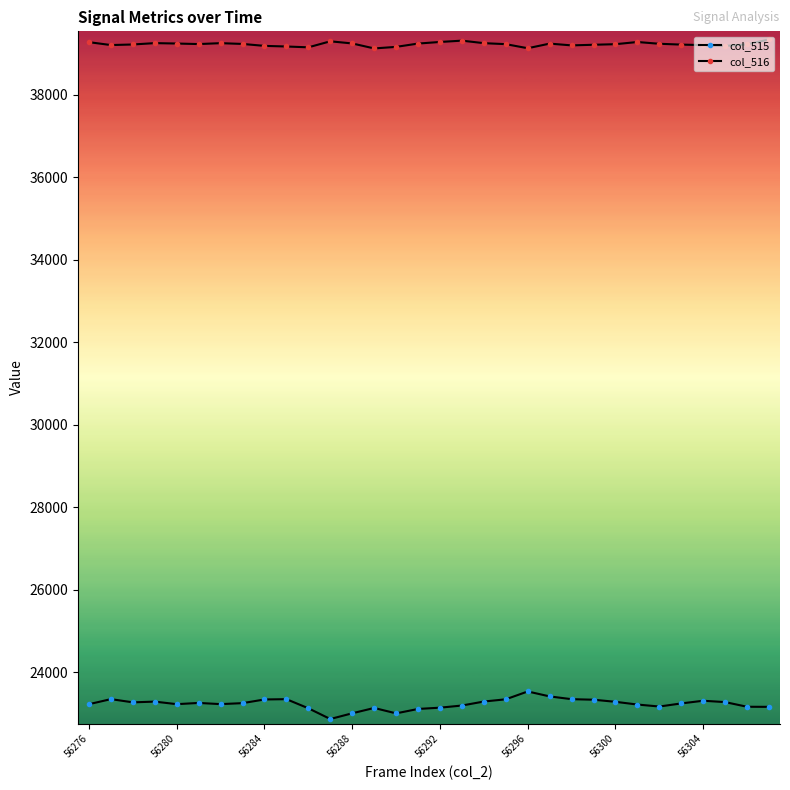

How many categories are shown in the chart?

32